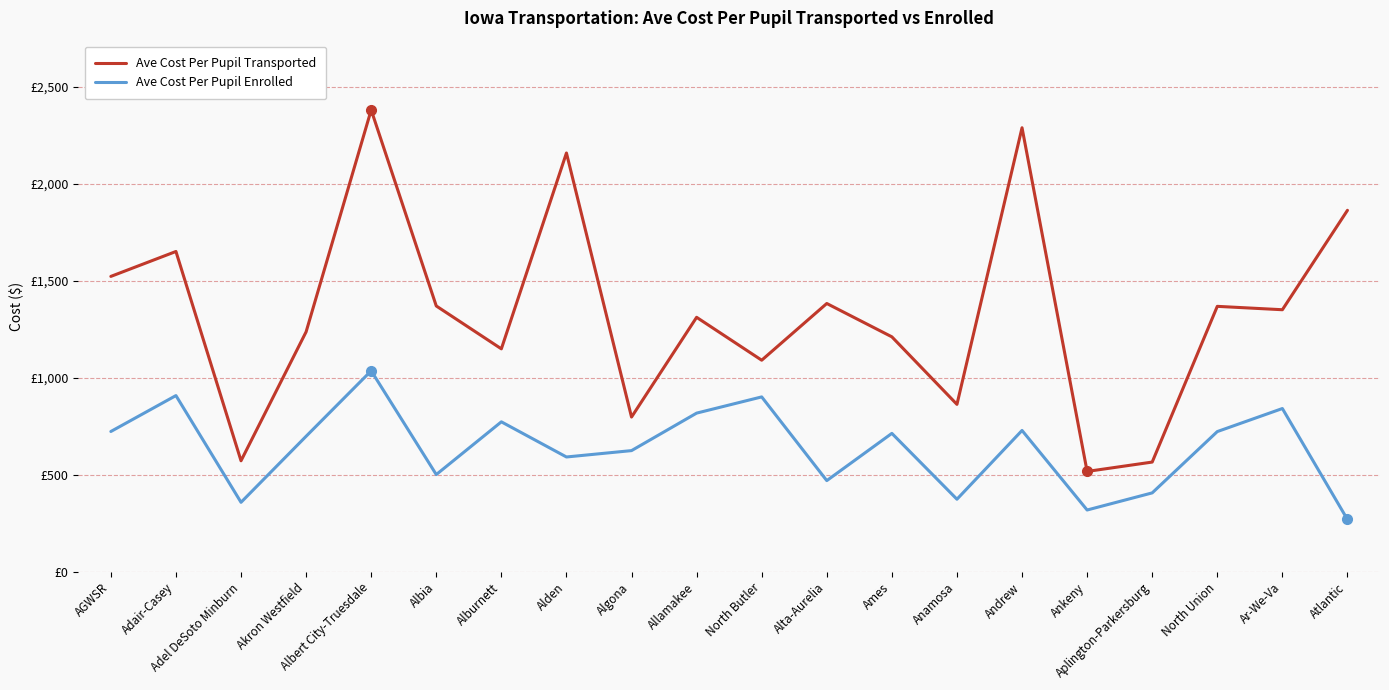

True or false: Ave Cost Per Pupil Transported has more than 0 points higher than both neighbors.

True